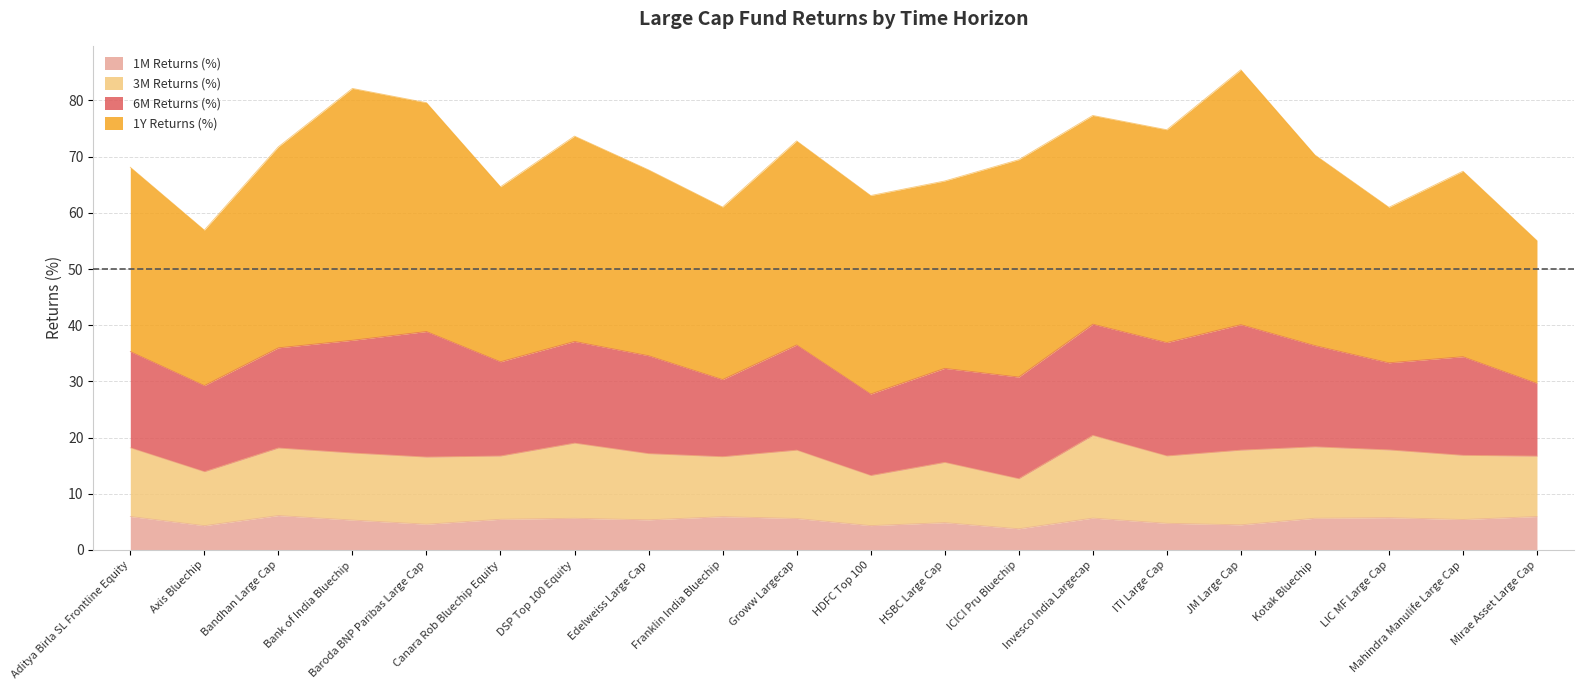

What is the difference between the maximum and minimum values in the 1M Returns (%) series?

2.4